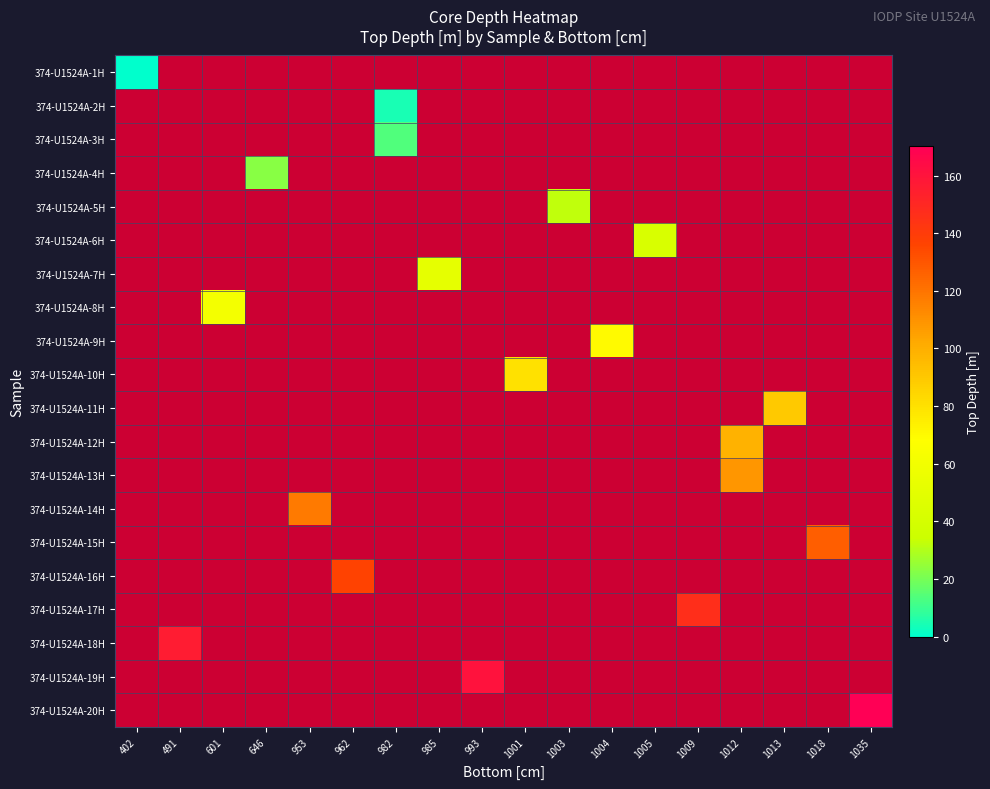

At how many categories does at least one series exceed 66?

11